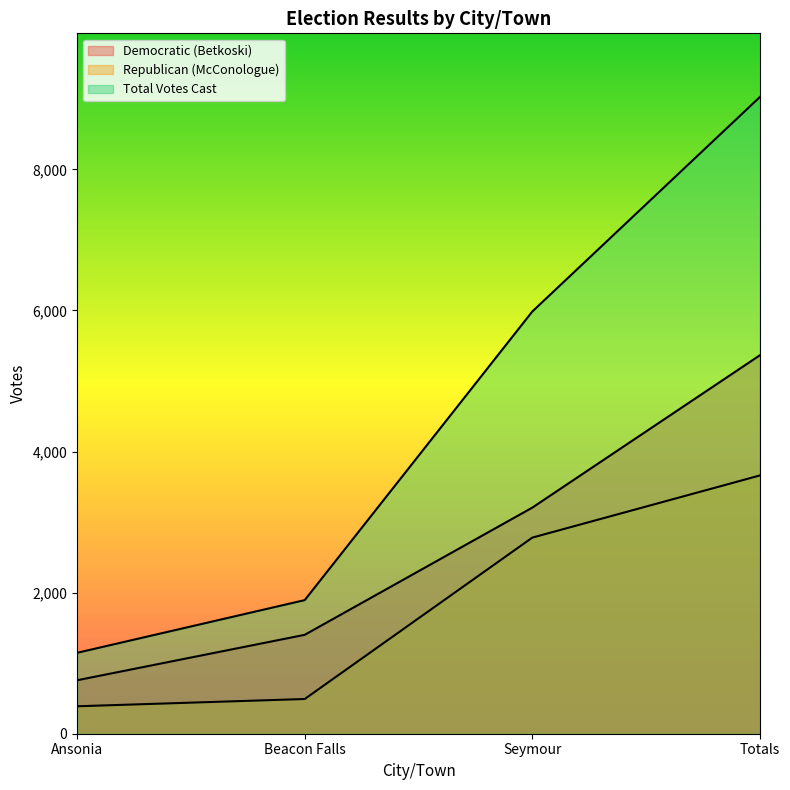

Reading left to right, extract all data points from this chart.

Democratic (Betkoski): 758	1402	3205	5365
Republican (McConologue): 389	492	2780	3661
Total Votes Cast: 1147	1894	5985	9026